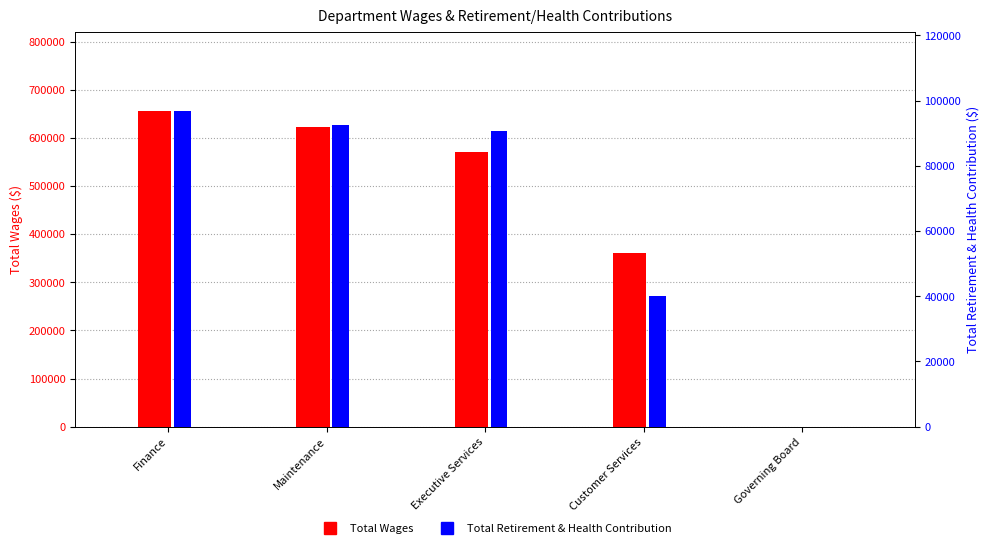

Is it true that Total Retirement & Health Contribution equals 90653 at Executive Services?

True